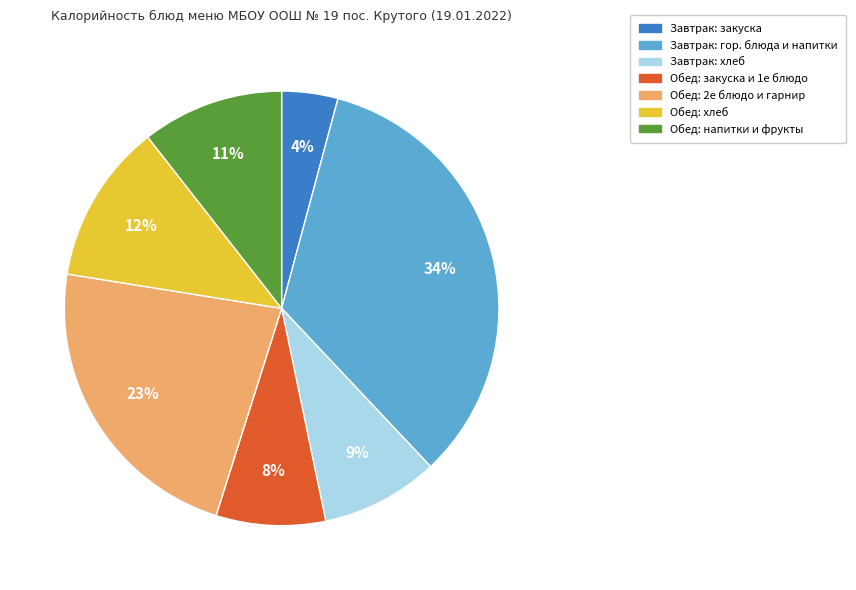

Does any single category account for the majority?

No